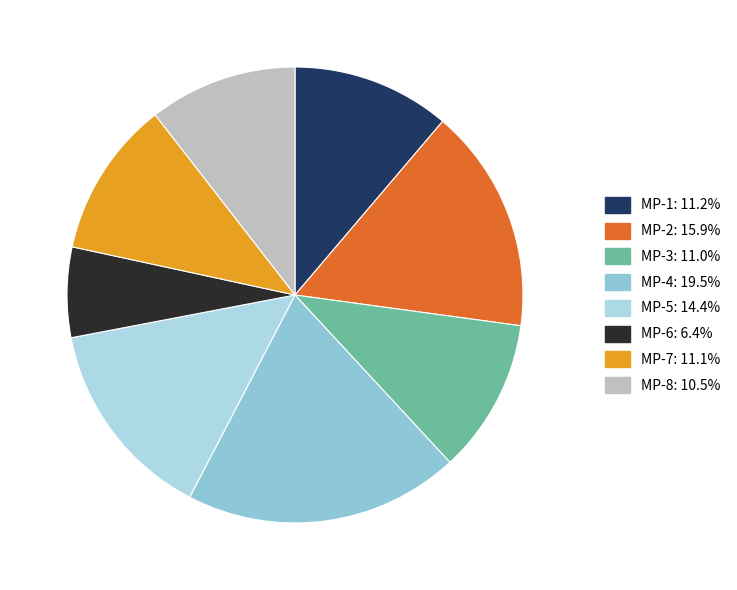

To the nearest percent, what is the combined percentage of MP-6 and MP-8?

17%